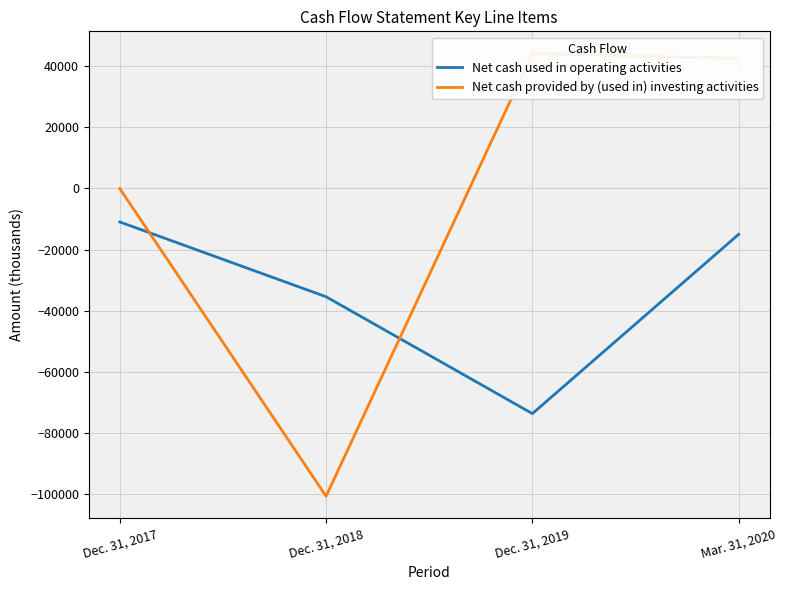

How many values in the Net cash used in operating activities series exceed -15041?

1